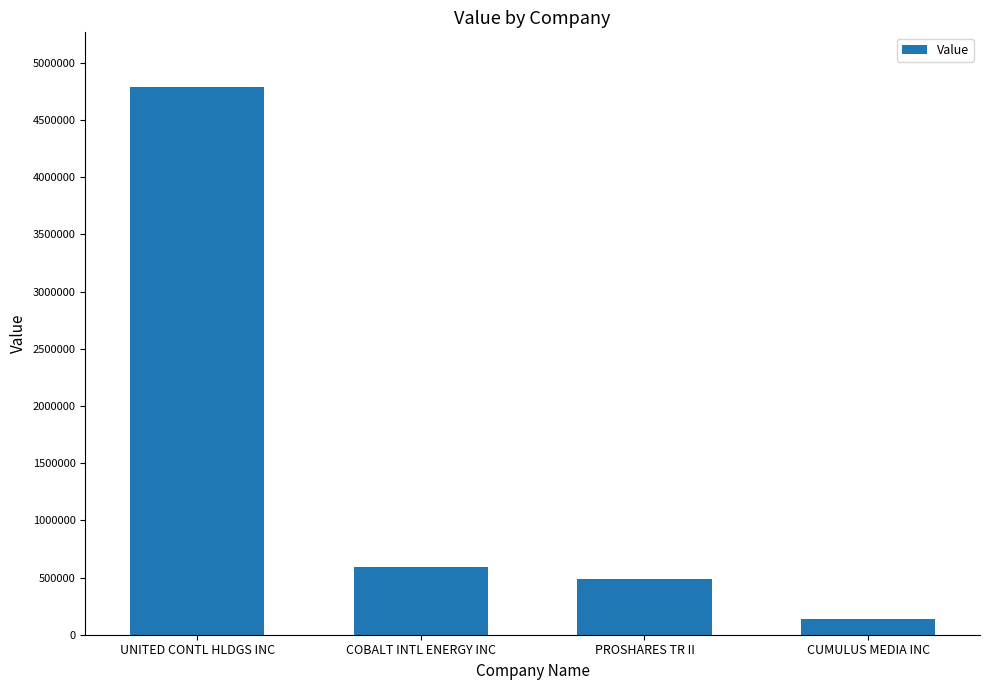

What position from the right is COBALT INTL ENERGY INC?

3